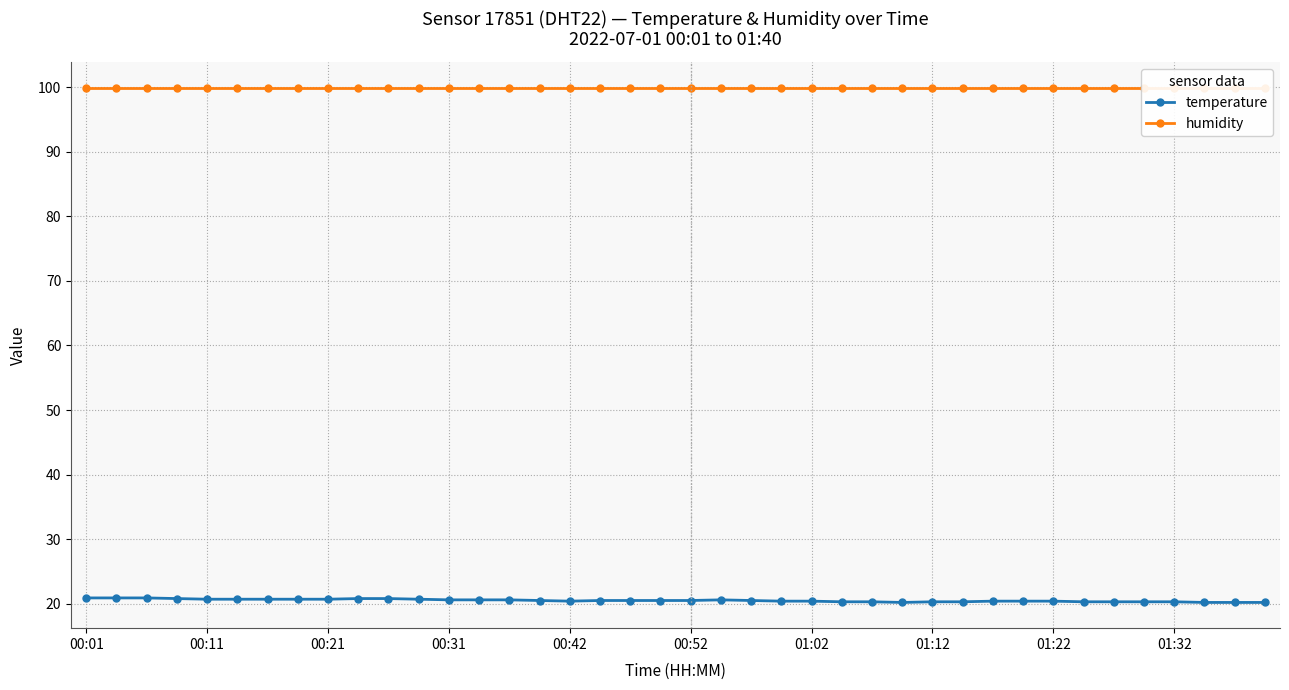

Which series has the largest total across all categories?

humidity